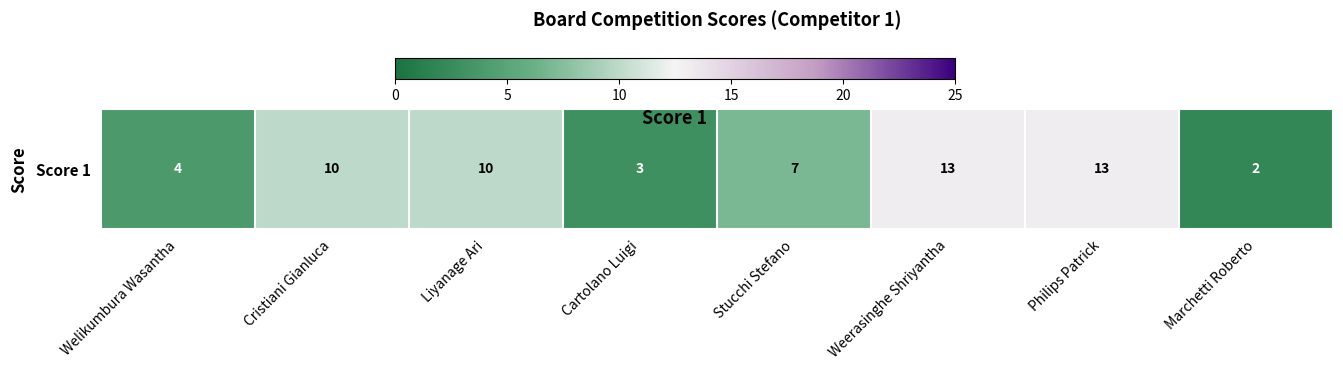

What is the sum of the values at Cartolano Luigi and Stucchi Stefano?

10